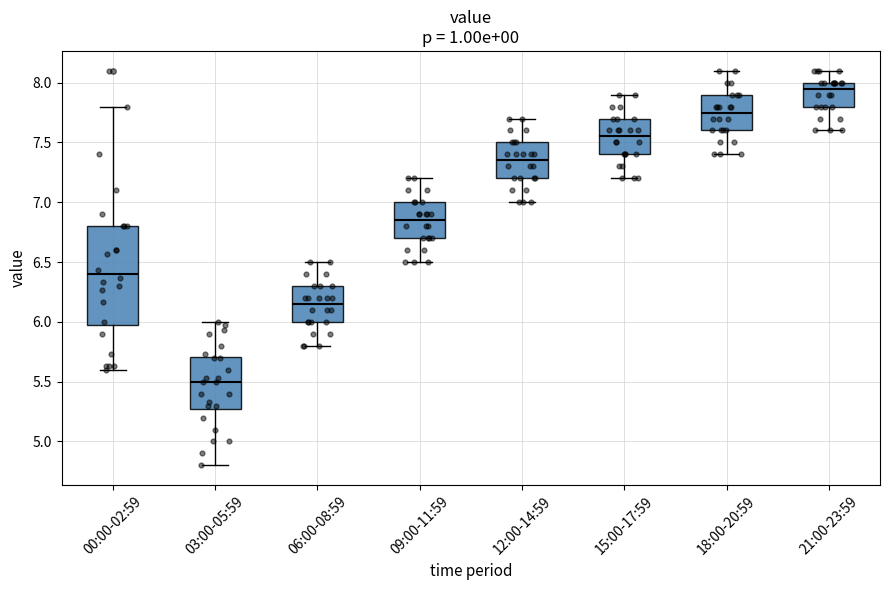

Where does the median line of the box for 03:00-05:59 sit on the y-axis? The values are not printed on the chart, so give them approximately, as read against the axis.

5.50